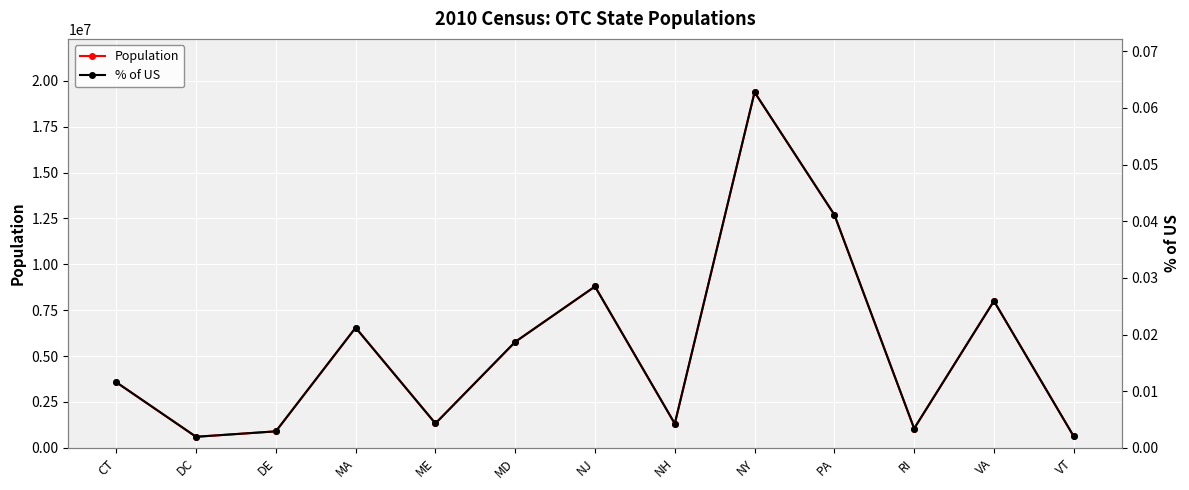

What is the difference between the Population values at NJ and MA?

2244265